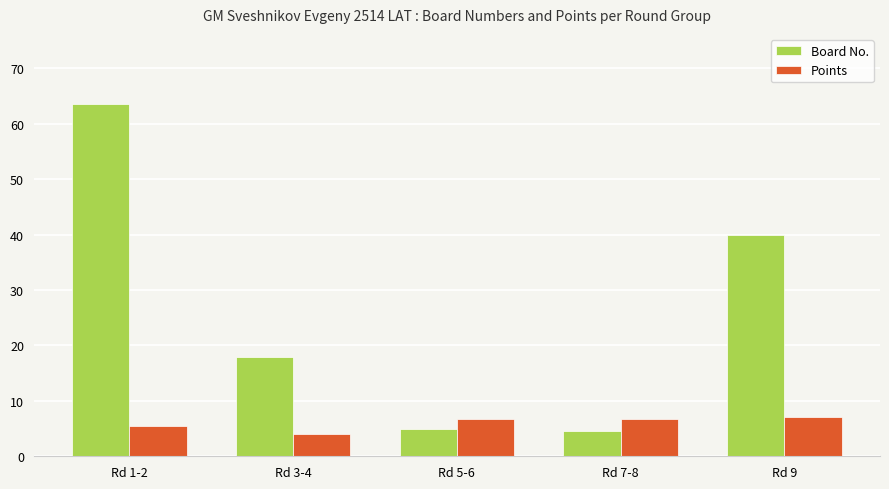

What is the label of the 4th bar from the right?

Rd 3-4